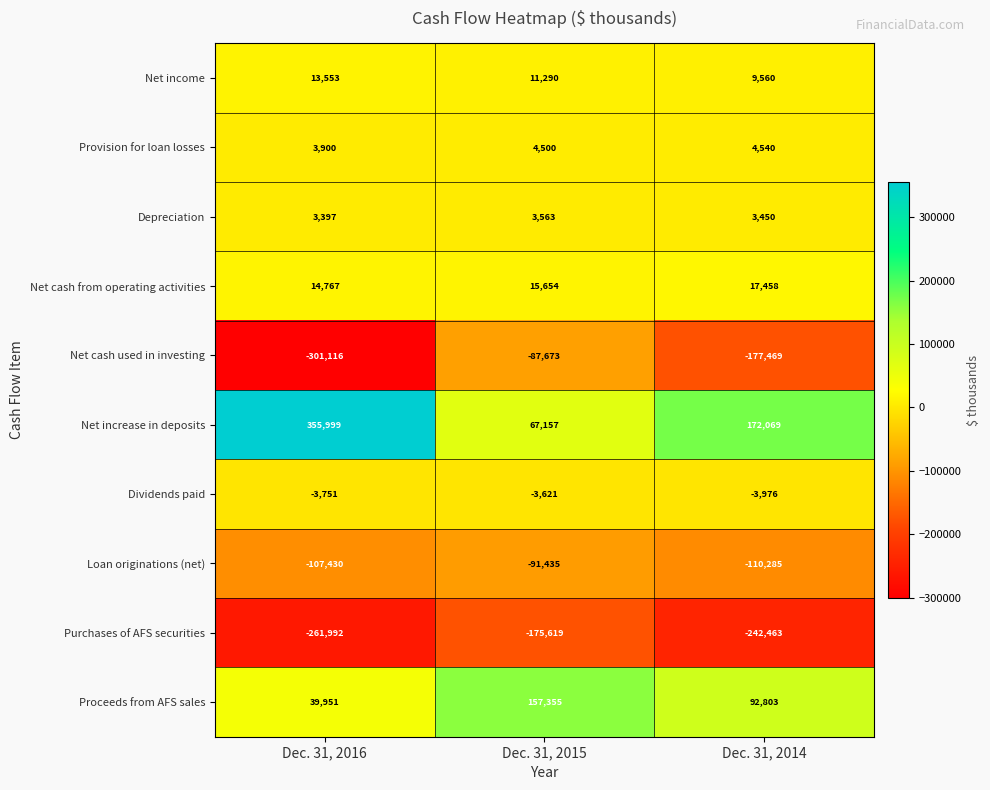

Which series changed the most between Dec. 31, 2015 and Dec. 31, 2014?

Net increase in deposits